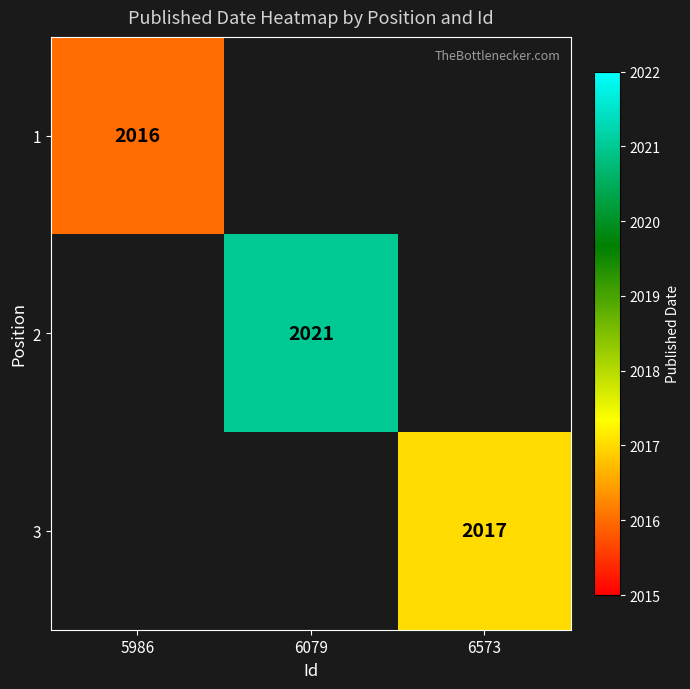

The value of 2 at 6079 is 2021. True or false?

True